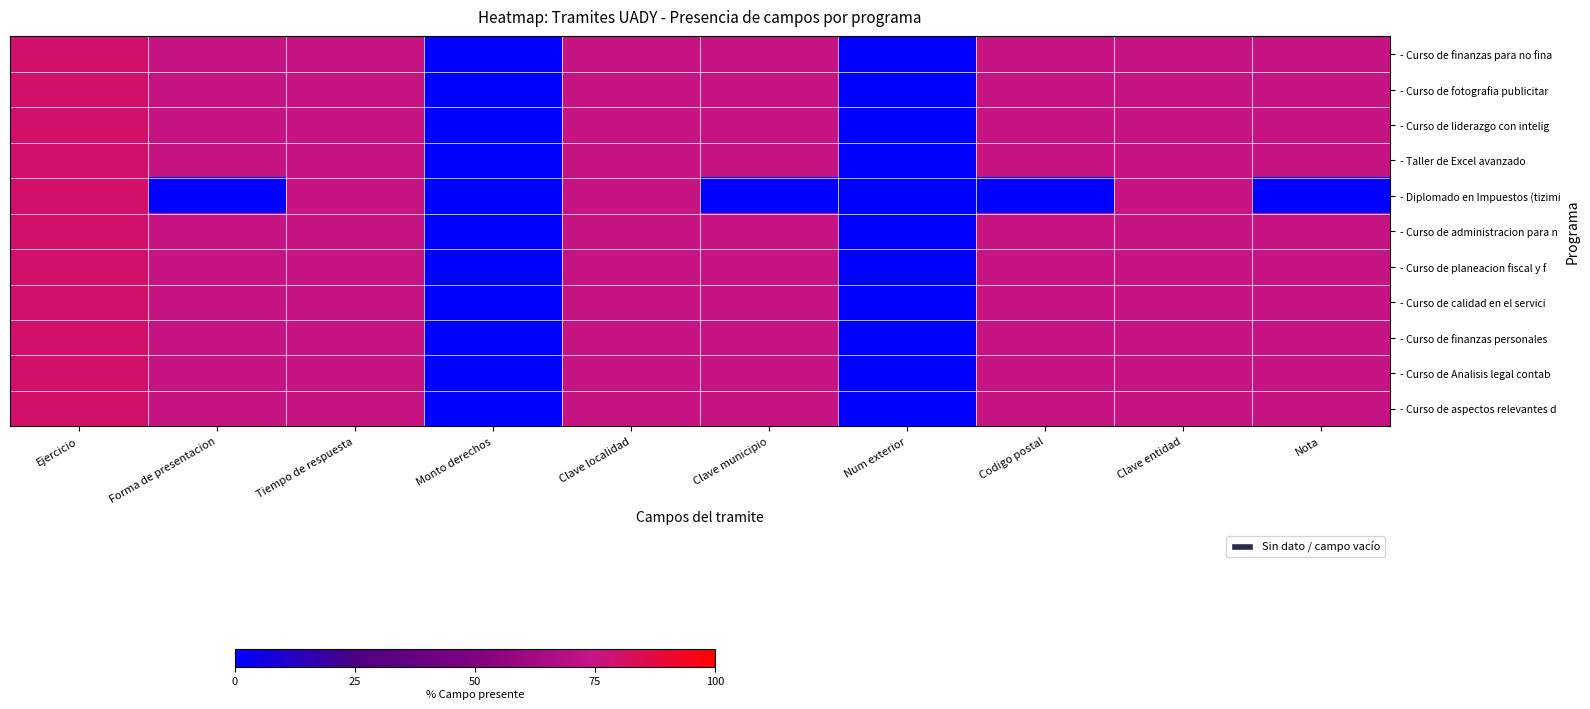

What is the total value across all series at Clave entidad?

825